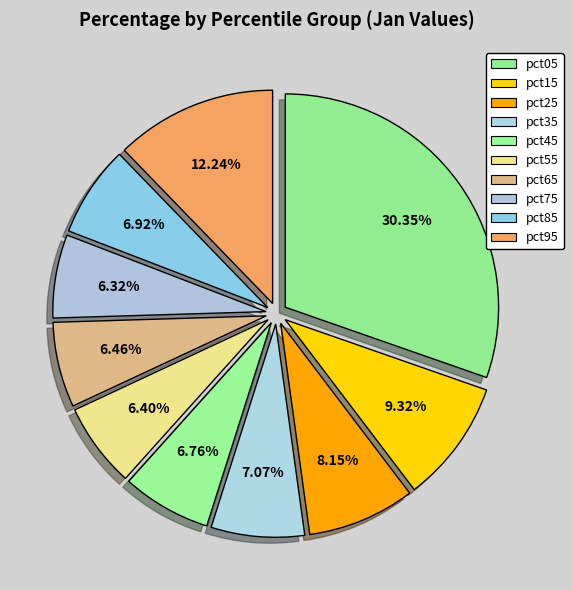

Does pct25 represent more than half of the total?

No